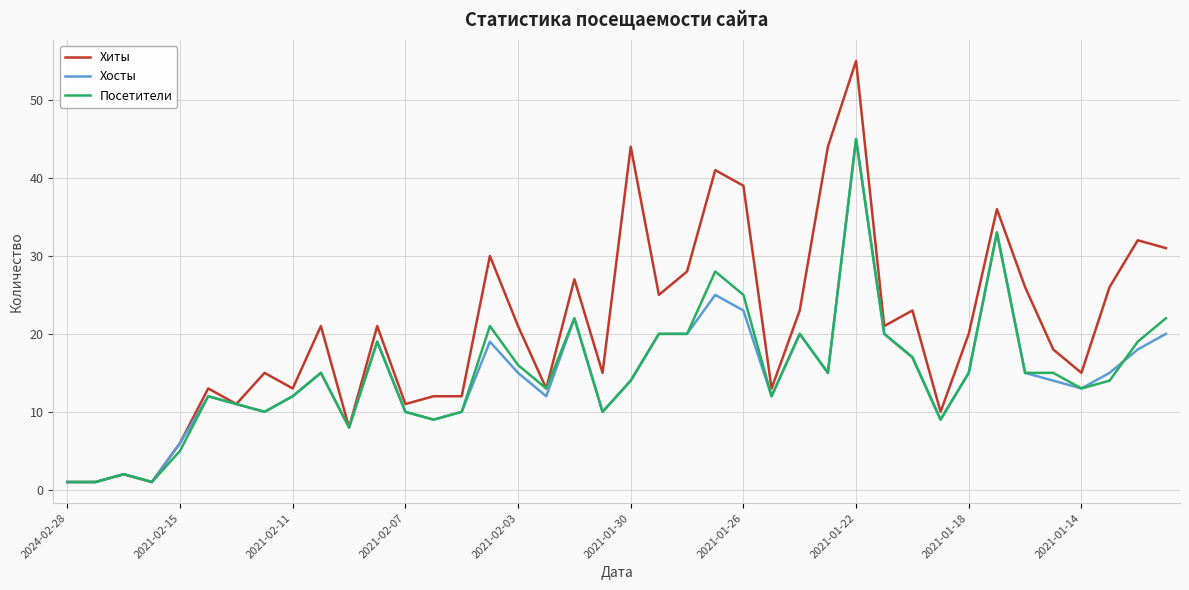

Which series has the largest range (max minus min)?

Хиты